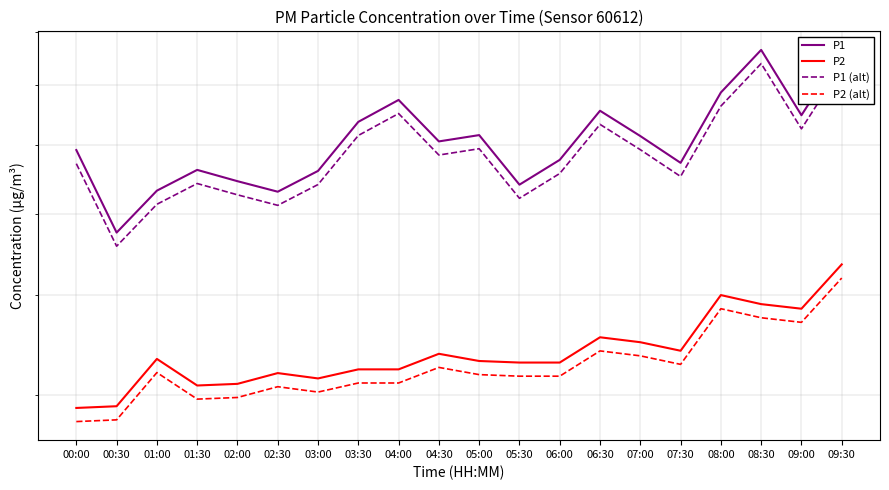

The value of P1 at 01:00 is 8.9. True or false?

False